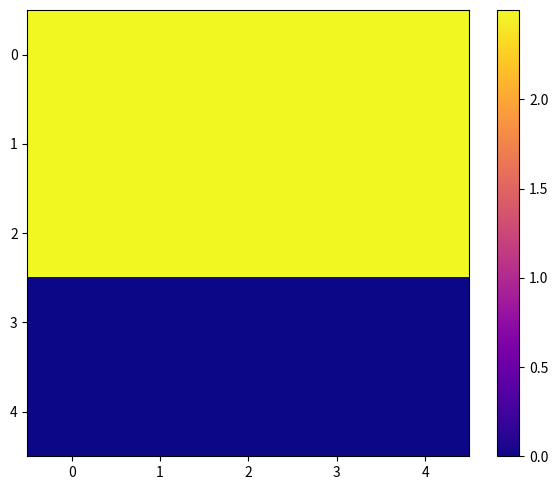

Which has a higher value, 3 or 2?

3